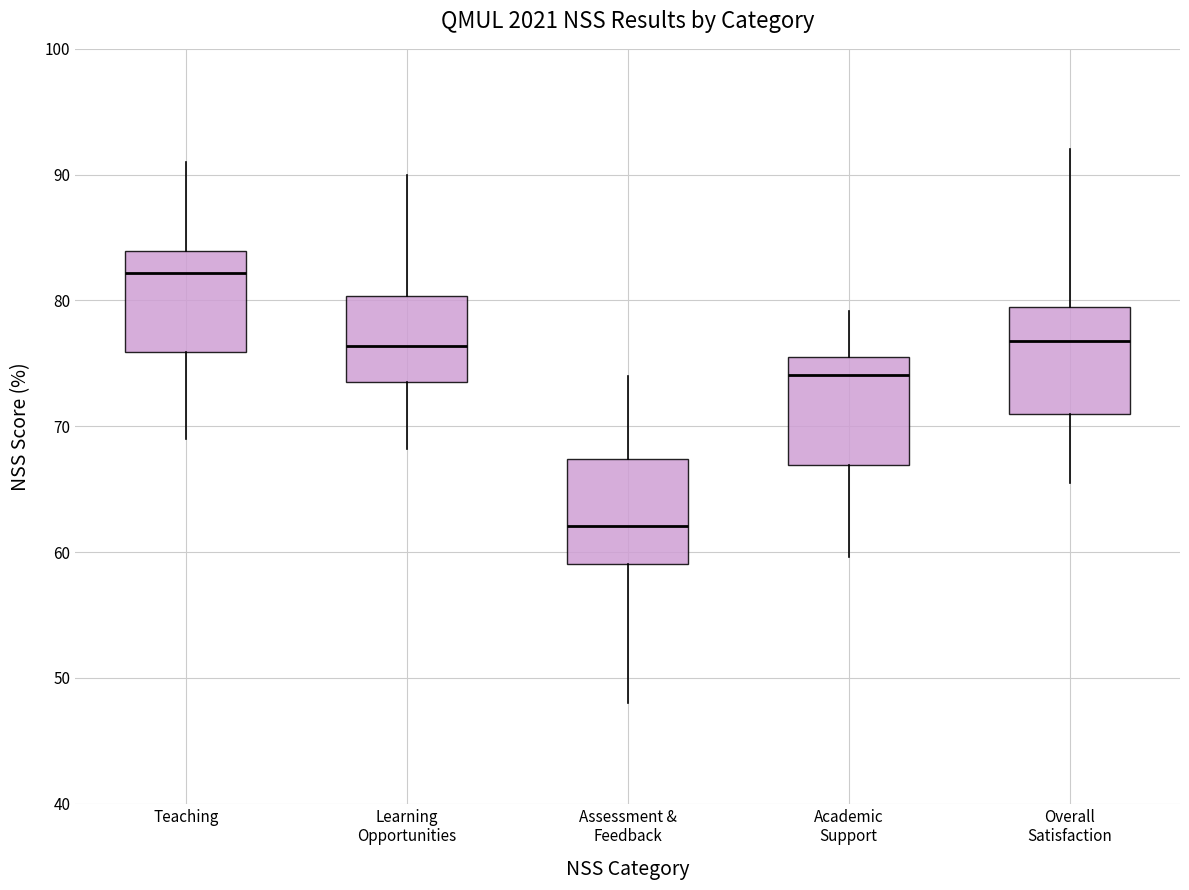

Reading left to right, transcribe this box plot: for each box, give where its median line is, the range the box spans, and where its two whiskers end, as read against the y-axis. The values are not printed on the chart, so give them approximately, as read against the axis.

Teaching: median 82, box 76 to 84, whiskers 69 to 91
Learning Opportunities: median 76, box 74 to 80, whiskers 68 to 90
Assessment & Feedback: median 62, box 59 to 67, whiskers 48 to 74
Academic Support: median 74, box 67 to 75, whiskers 60 to 79
Overall Satisfaction: median 77, box 71 to 79, whiskers 66 to 92